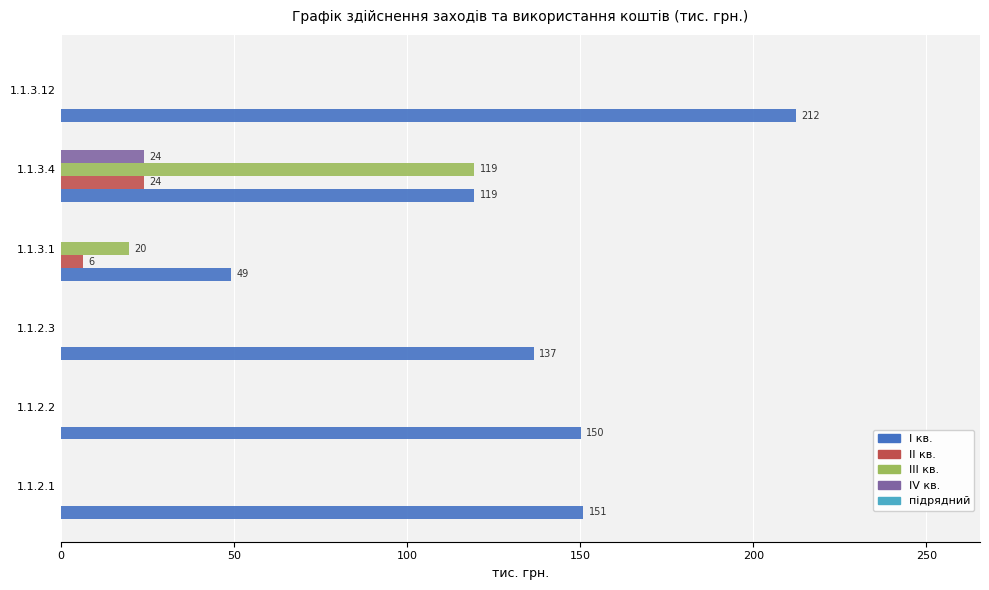

The value of ІІІ кв. at 1.1.3.1 is 19.8. True or false?

True